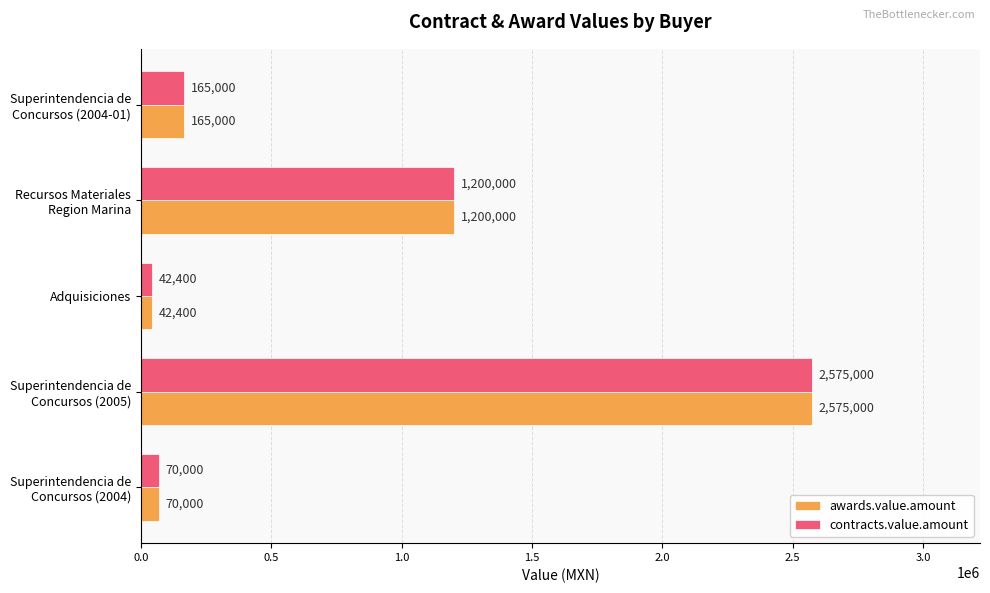

Which label corresponds to the smallest value in the chart?

Adquisiciones